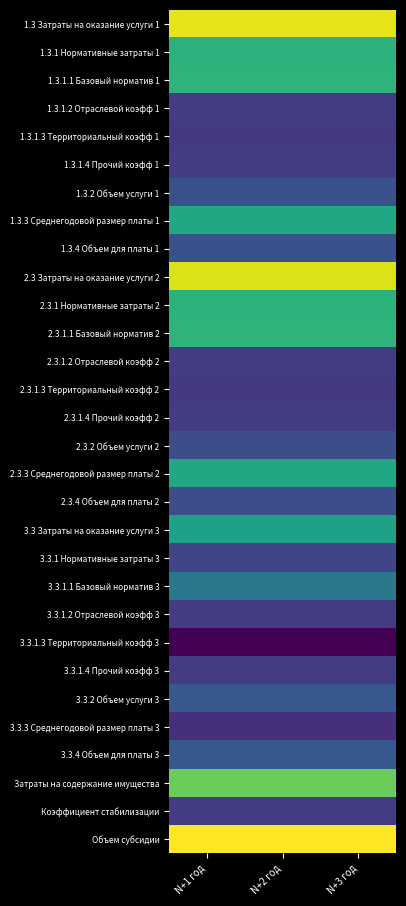

Which category has the lowest value across all series?

N+1 год